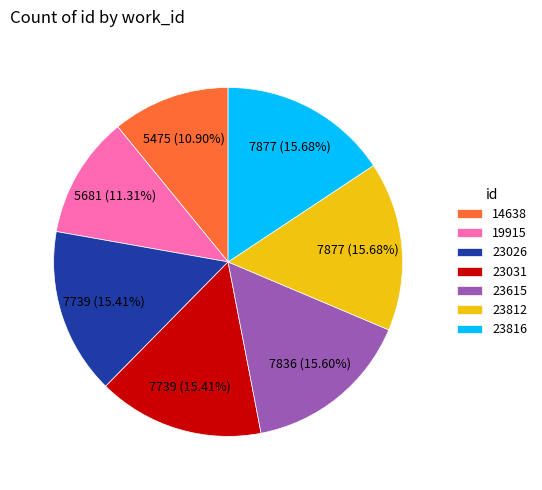

To the nearest percent, what is the combined percentage of 23812 and 14638?

27%